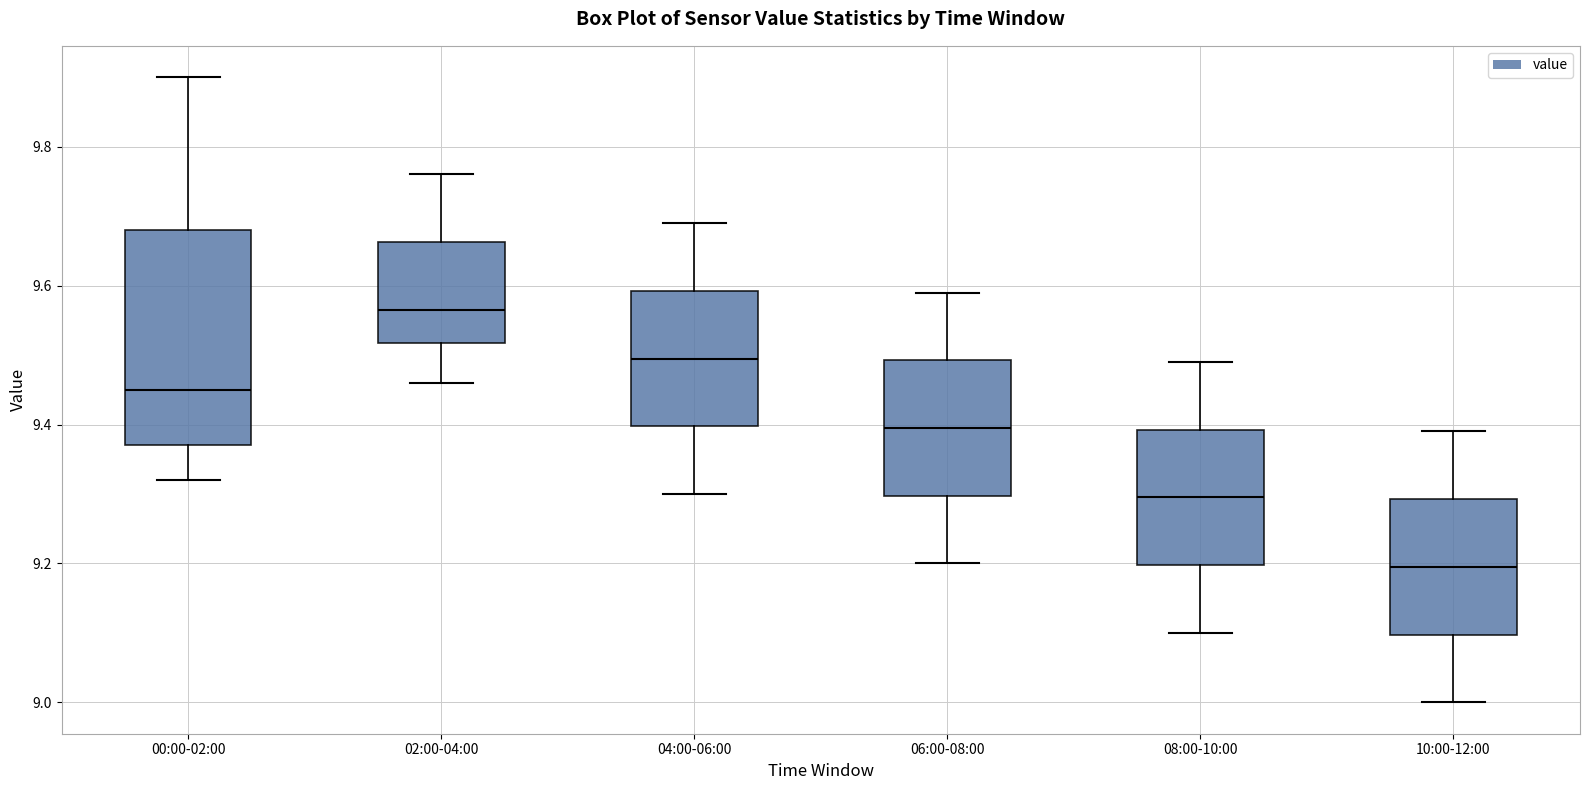

Which box has the highest median line?

02:00-04:00